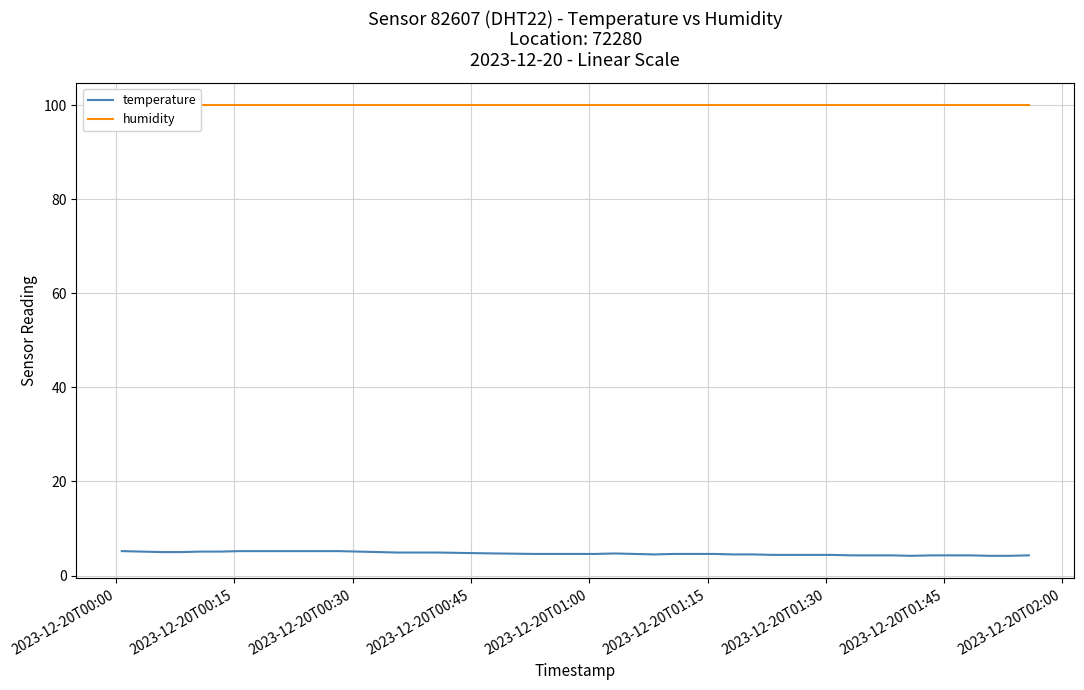

What is the highest value of the temperature series?

5.2